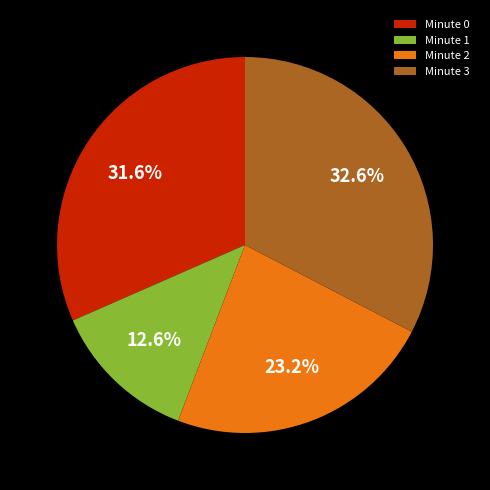

Rank the categories by value from lowest to highest.

Minute 1, Minute 2, Minute 0, Minute 3